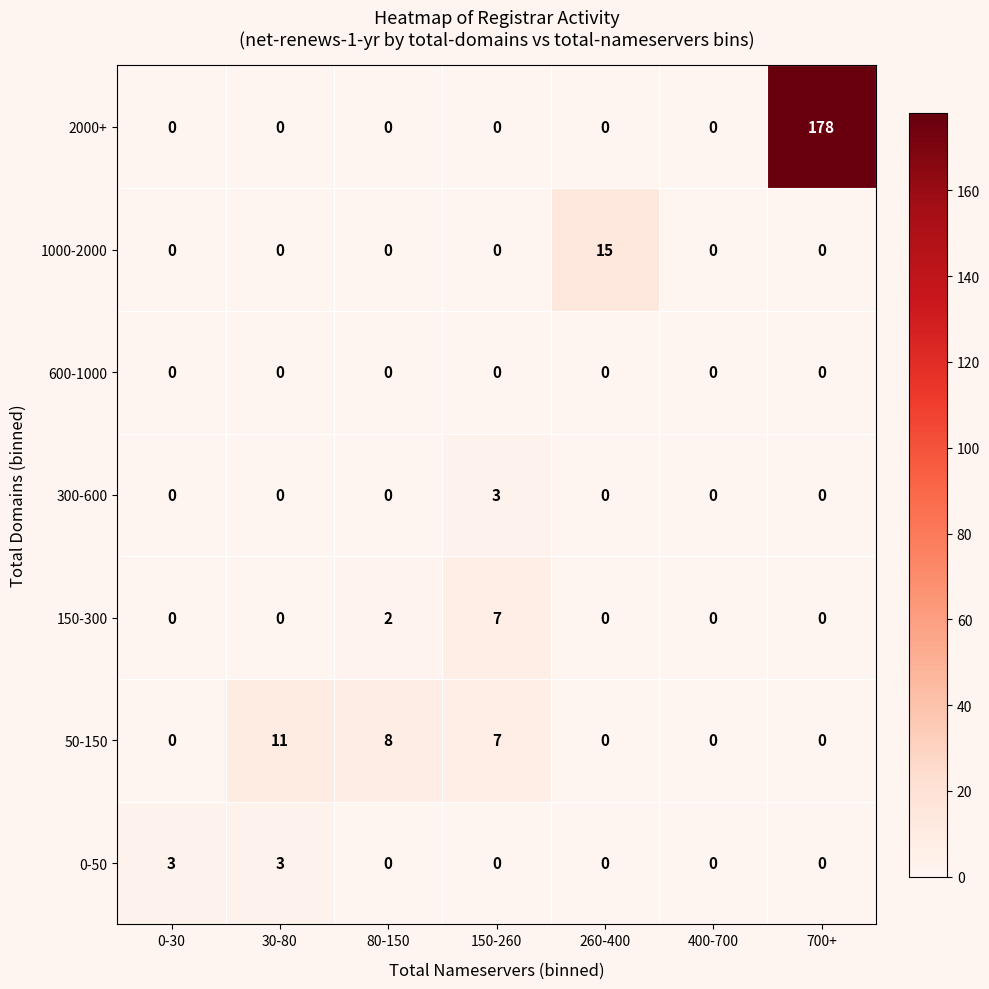

Which series has the largest range (max minus min)?

2000+